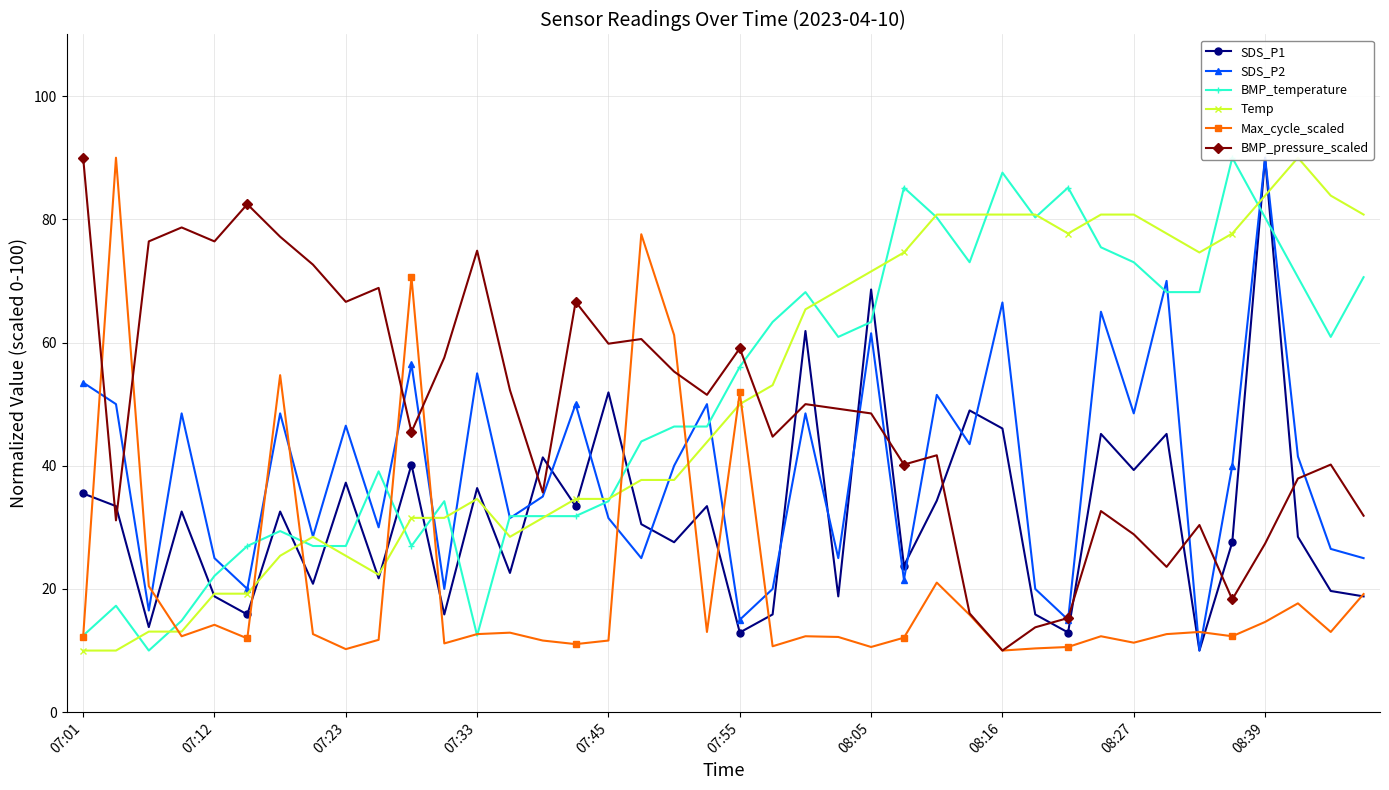

Is it true that Max_cycle_scaled equals 10.0 at 08:16?

True